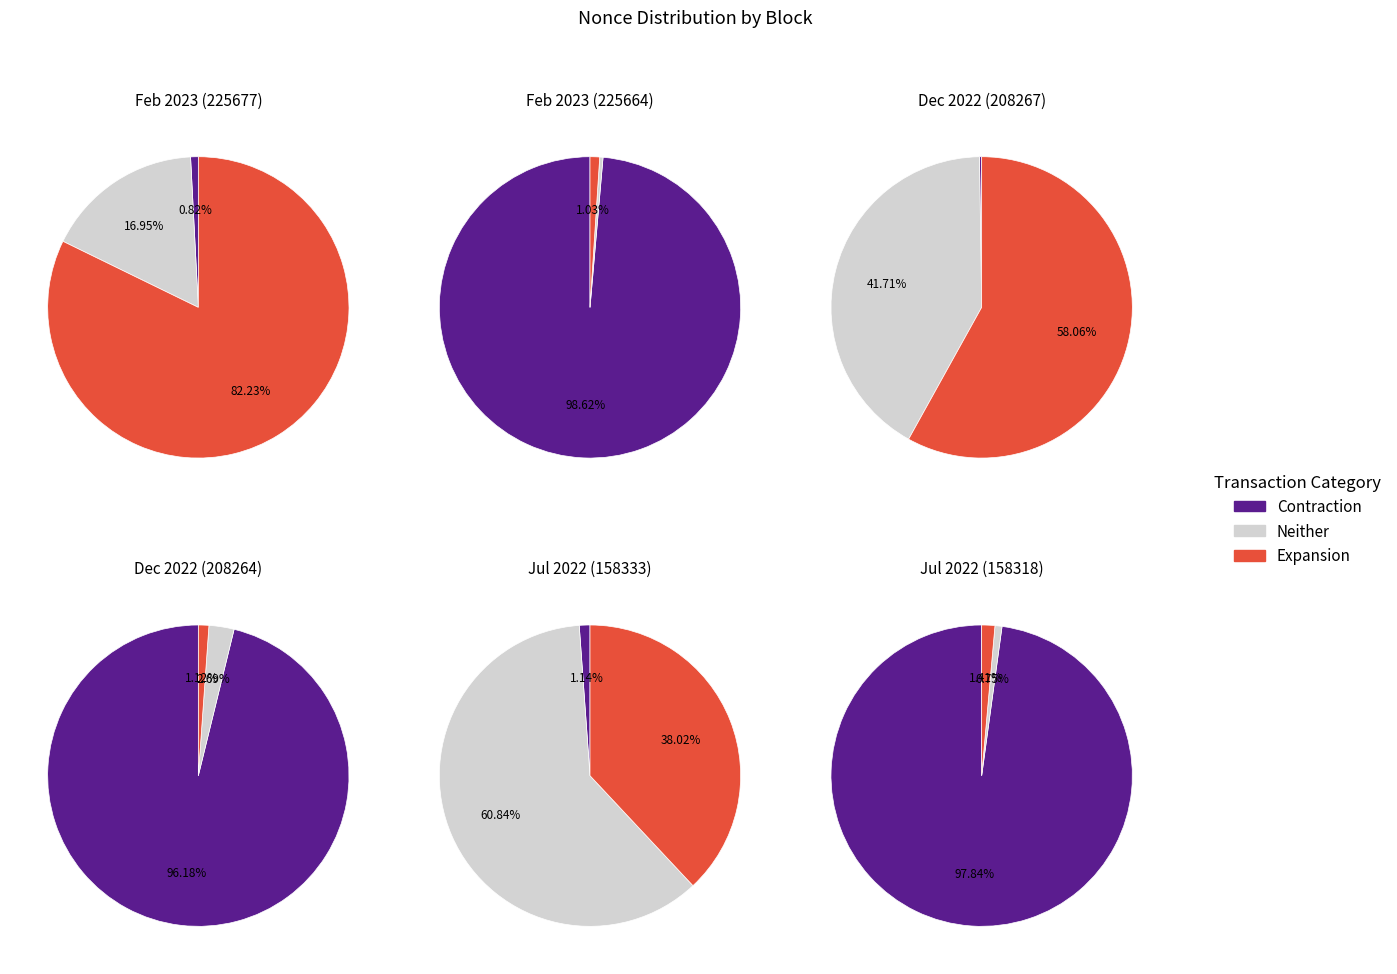

Is there a majority slice in this chart?

Yes